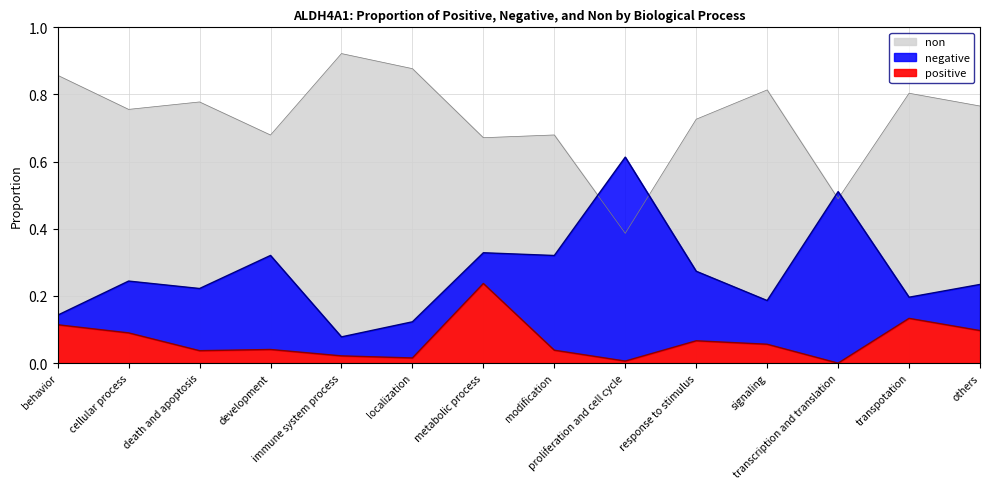

True or false: positive and non intersect in this chart.

False